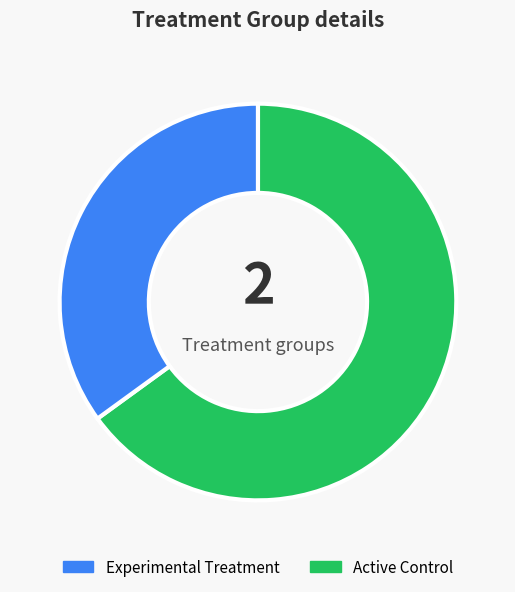

How many slices are in this pie chart?

2